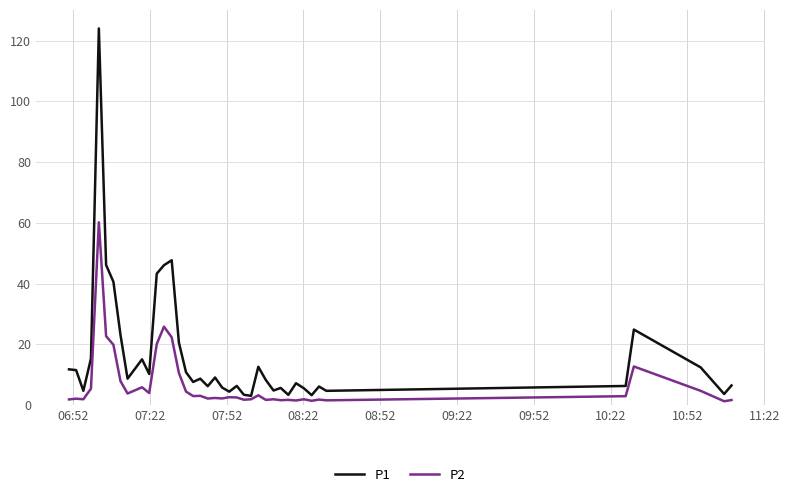

What are all the series names shown in the legend?

P1, P2